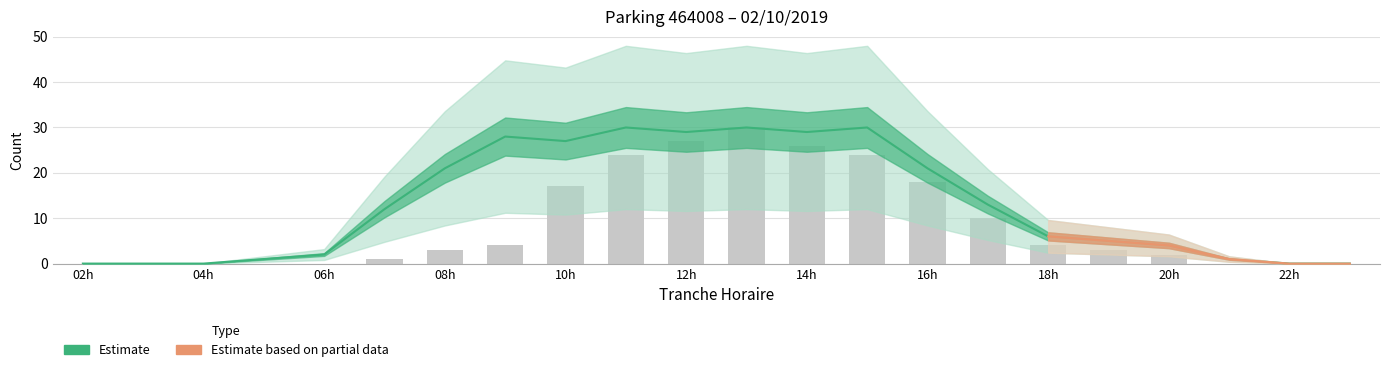

At which label is NB_HORAIRE closest to 15?

10h